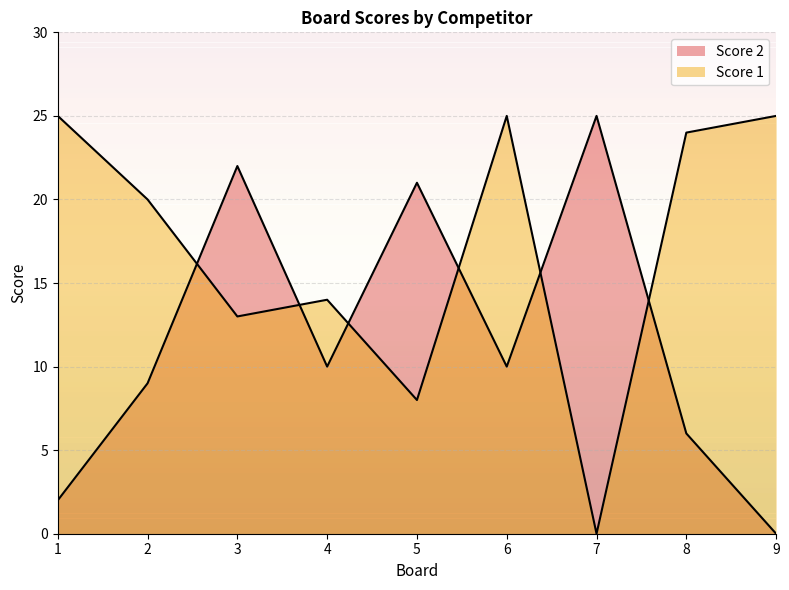

Reading right to left, extract all data points from this chart.

Score 1: 9=25	8=24	7=0	6=25	5=8	4=14	3=13	2=20	1=25
Score 2: 9=0	8=6	7=25	6=10	5=21	4=10	3=22	2=9	1=2